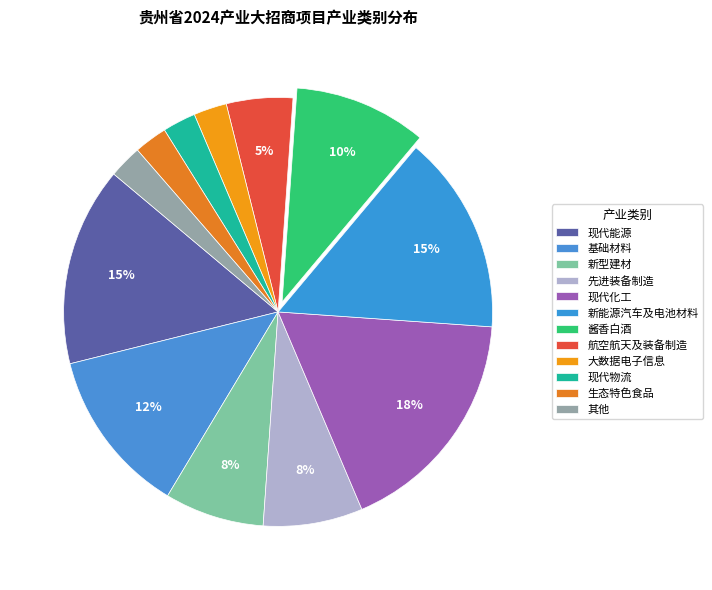

Count the number of slices in the pie.

12